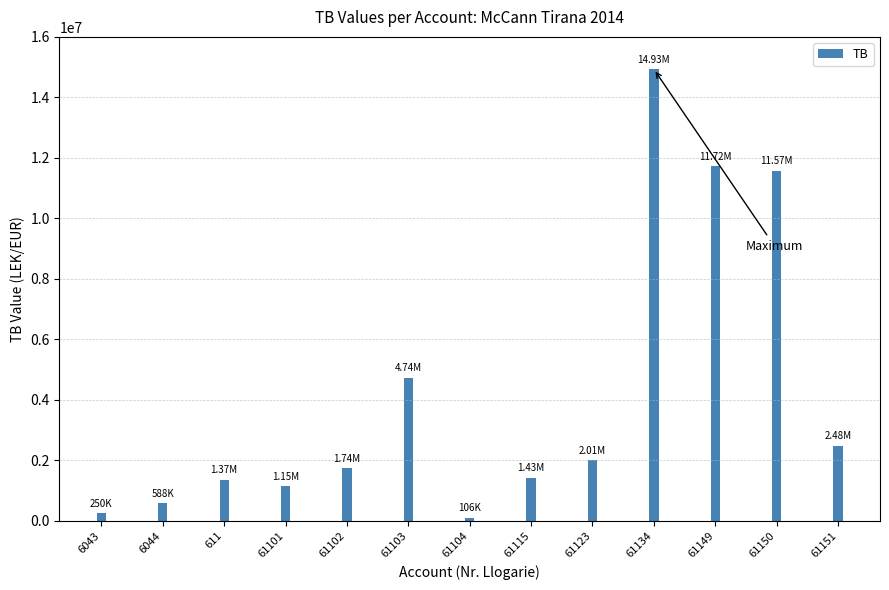

Reading left to right, extract all data points from this chart.

250227.1	588118.9	1366068.5	1149043.7	1735151.5	4735066.9	105900.0	1434003.2	2010362.2	14931158.8	11717876.6	11574631.1	2483496.3